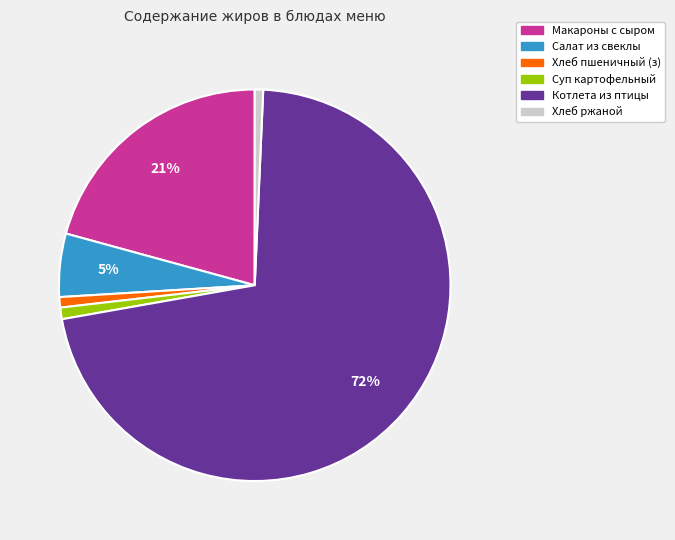

To the nearest percent, what is the average slice percentage?

17%